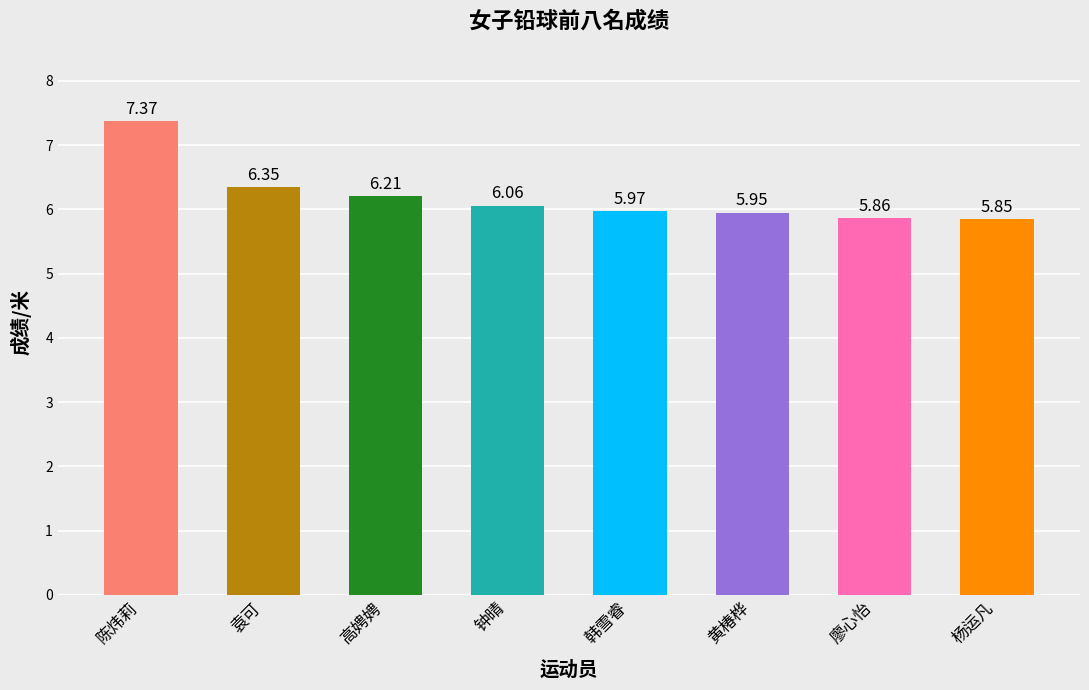

Approximately how many times larger is the value at 高娉娉 compared to 黄椿桦?

1.0